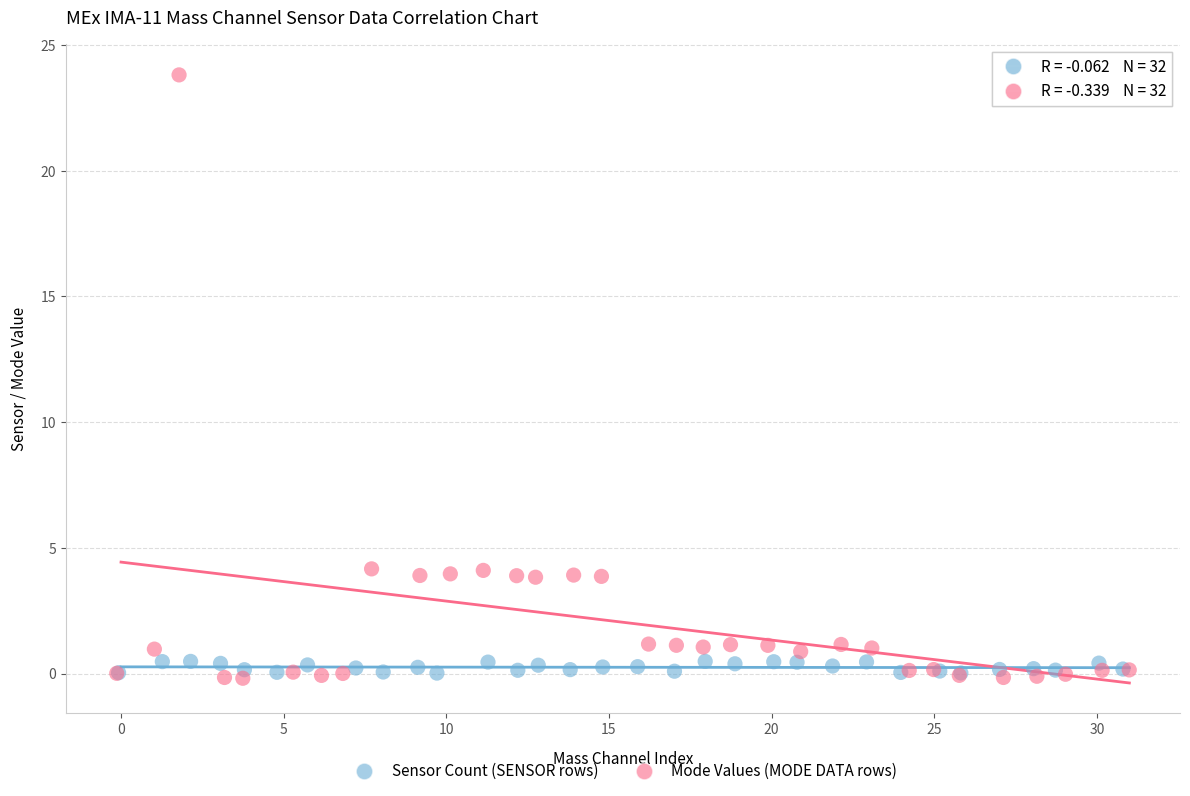

Which series reaches the maximum Y coordinate?

Mode Values (MODE DATA rows)